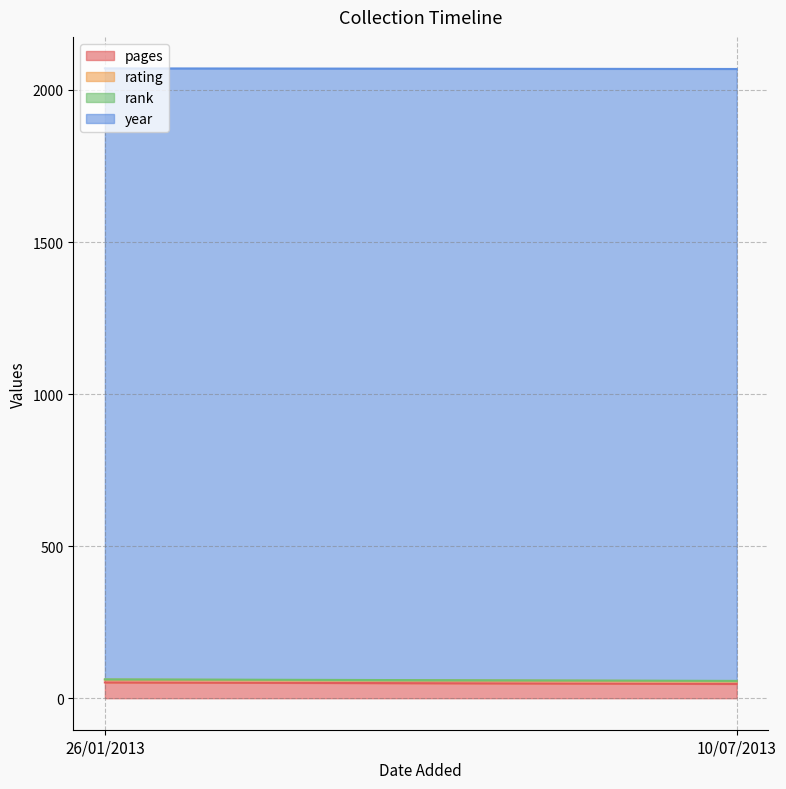

Count the number of data series in this chart.

4